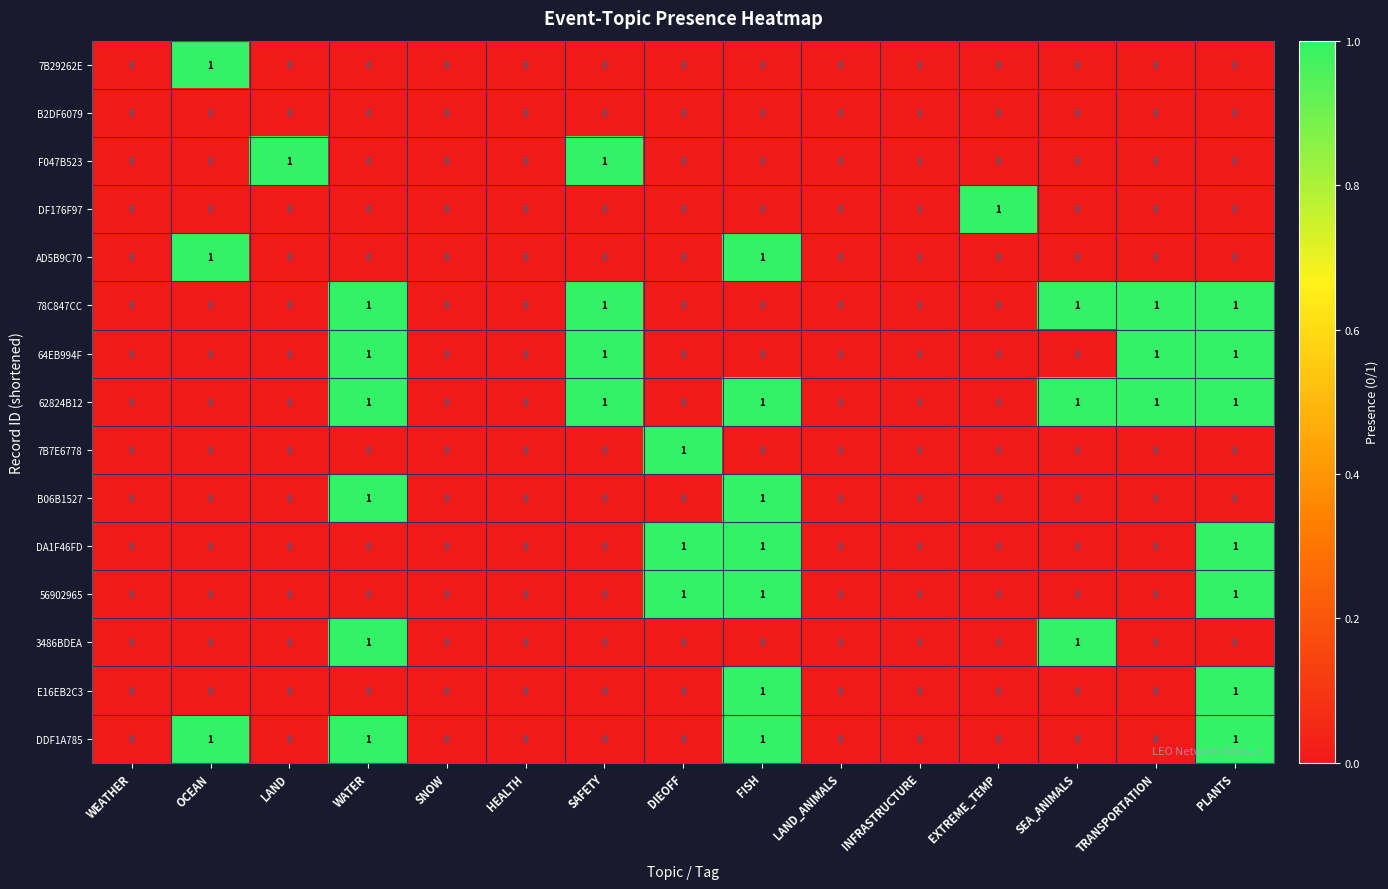

Which category has the highest value in the 7B7E6778 series?

DIEOFF